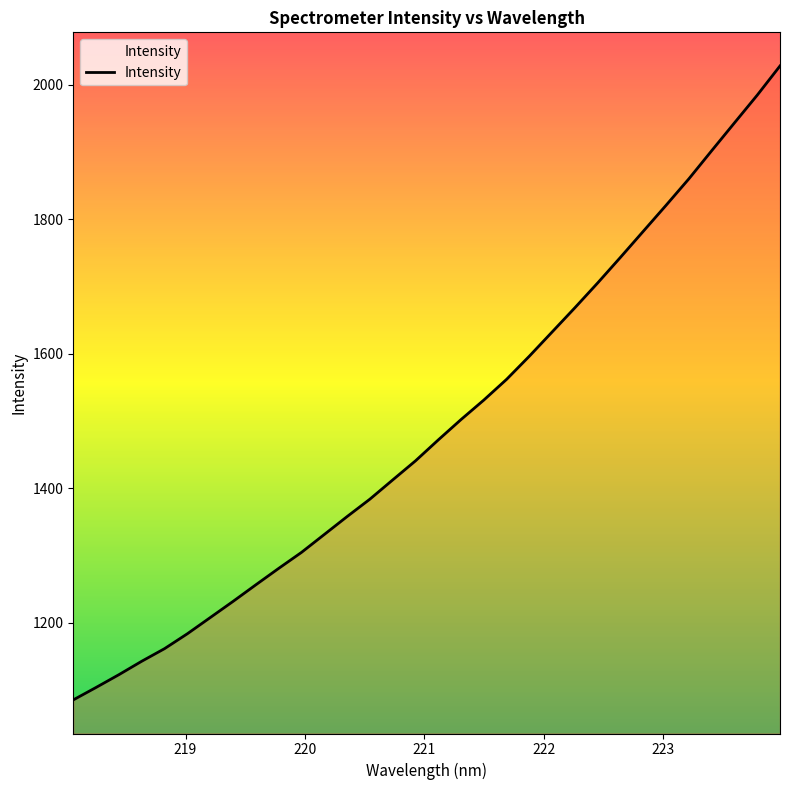

What is the difference between the maximum and minimum values?

943.3